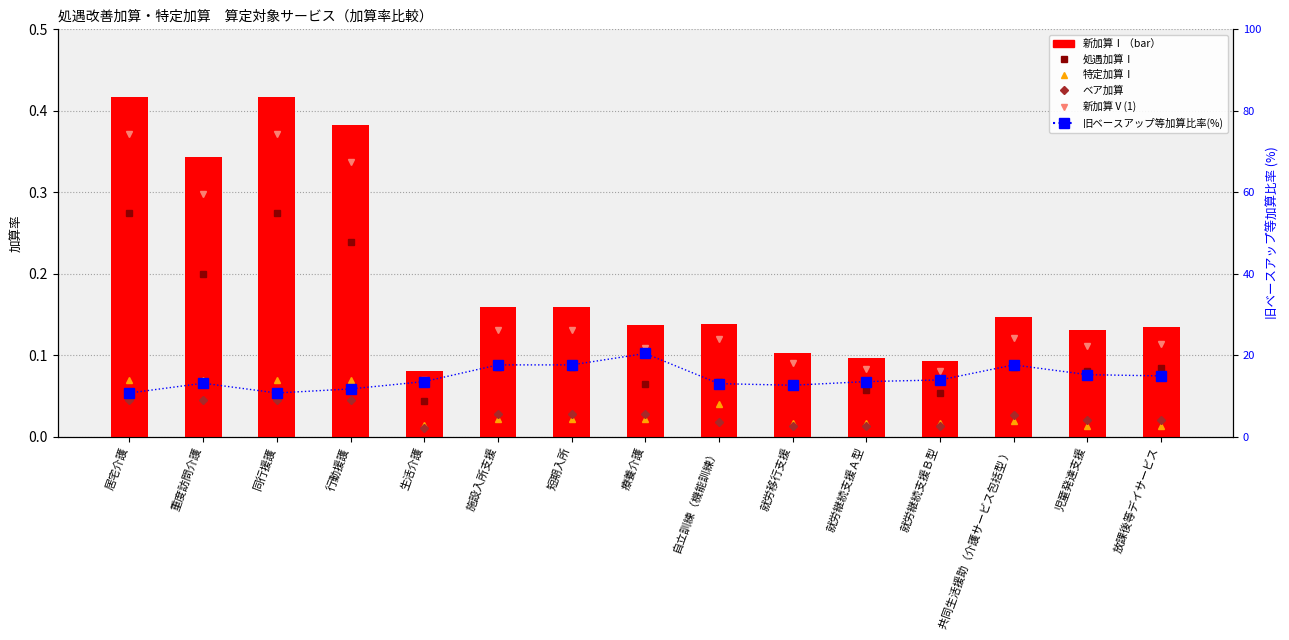

How many data points does each series have?

15